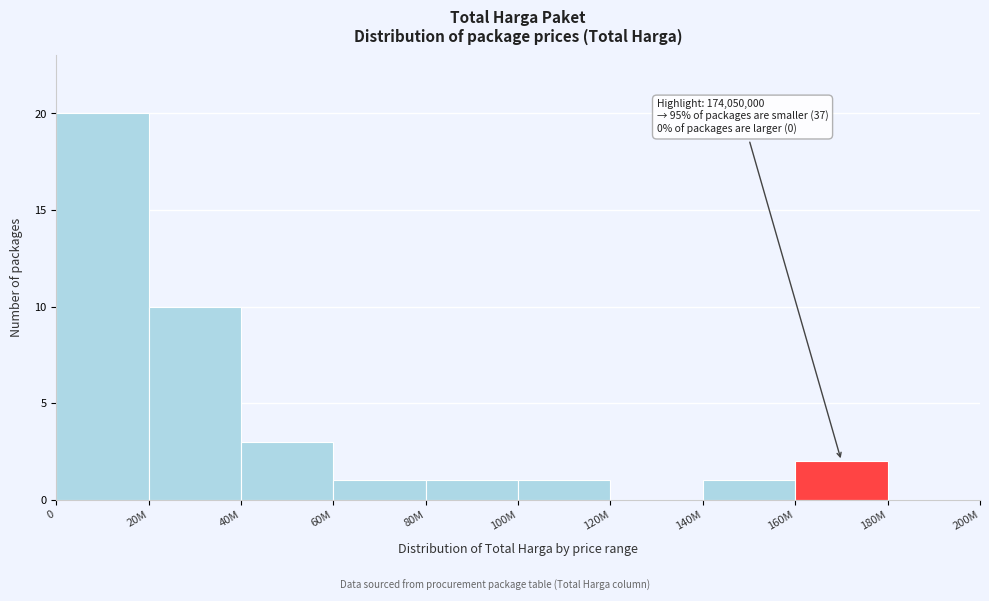

Reading left to right, what are all the values shown in this chart?

0=20	20M=10	40M=3	60M=1	80M=1	100M=1	120M=0	140M=1	160M=2	180M=0